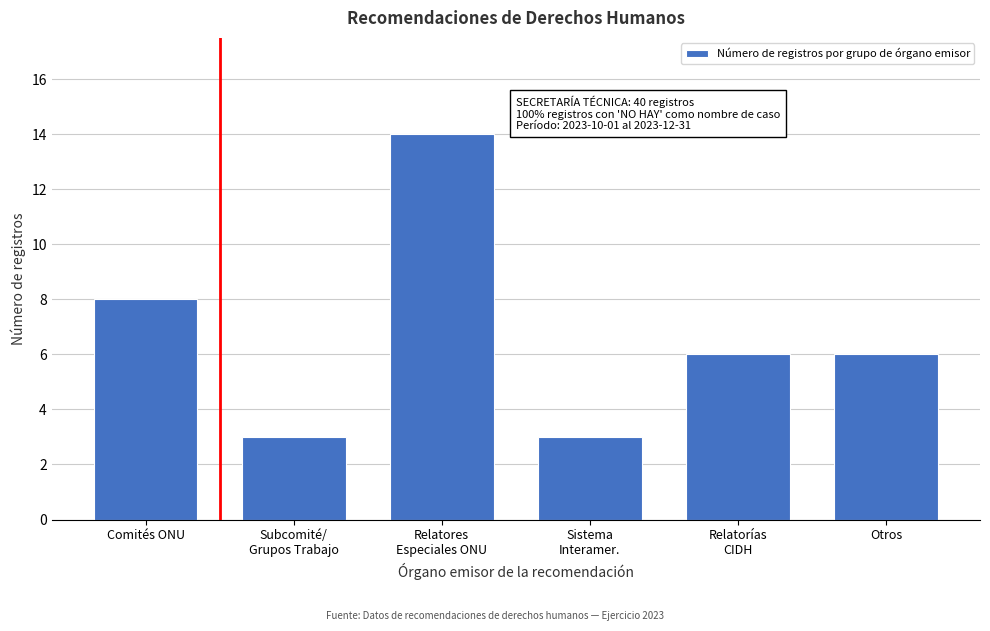

Reading left to right, list all the values displayed in this chart.

8	3	14	3	6	6